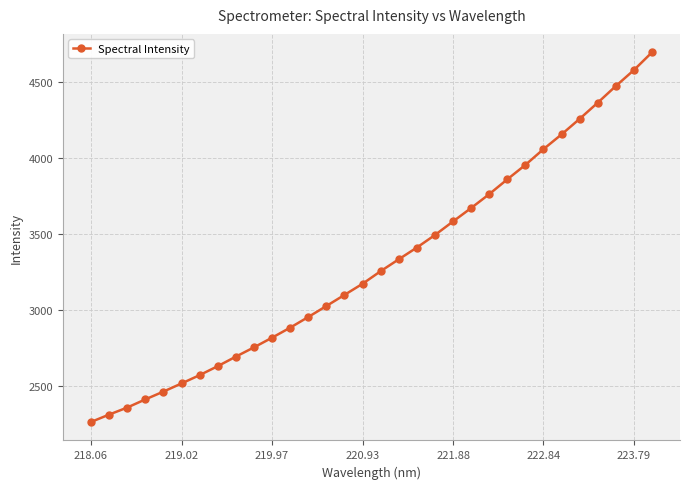

What is the difference between the maximum and minimum values?

2435.1